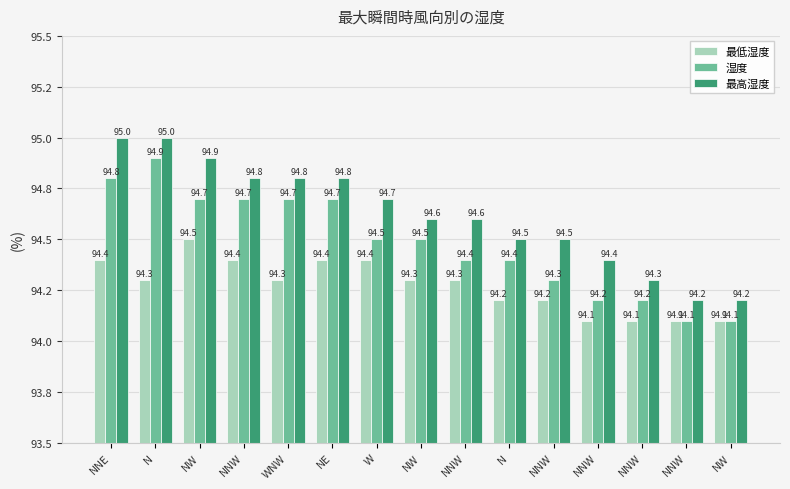

What is the difference between the maximum and minimum values in the 最低湿度 series?

0.4